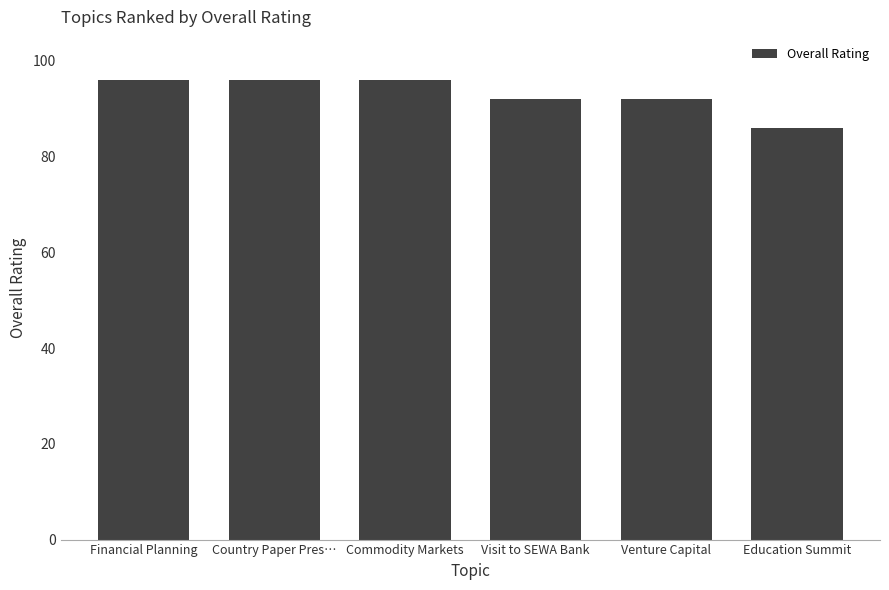

What is the maximum value shown in the chart?

96